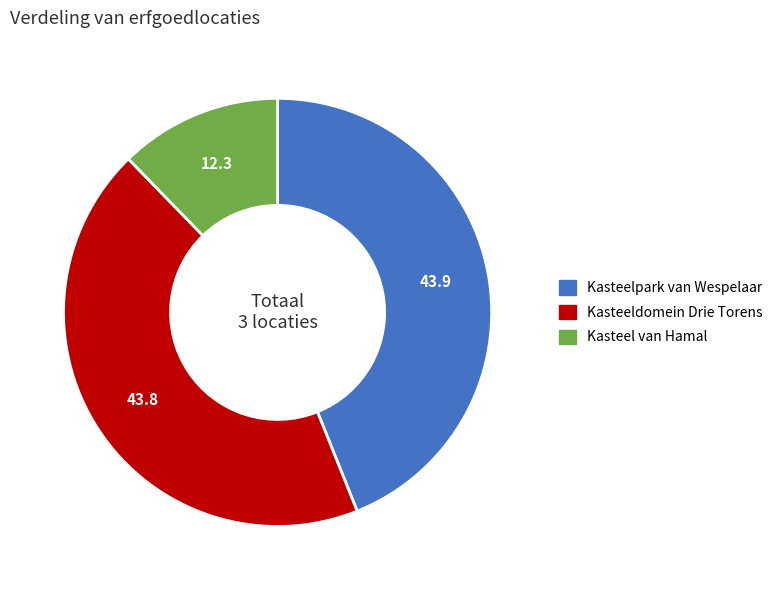

Approximately how many times larger is the value at Kasteeldomein Drie Torens compared to Kasteel van Hamal?

3.6